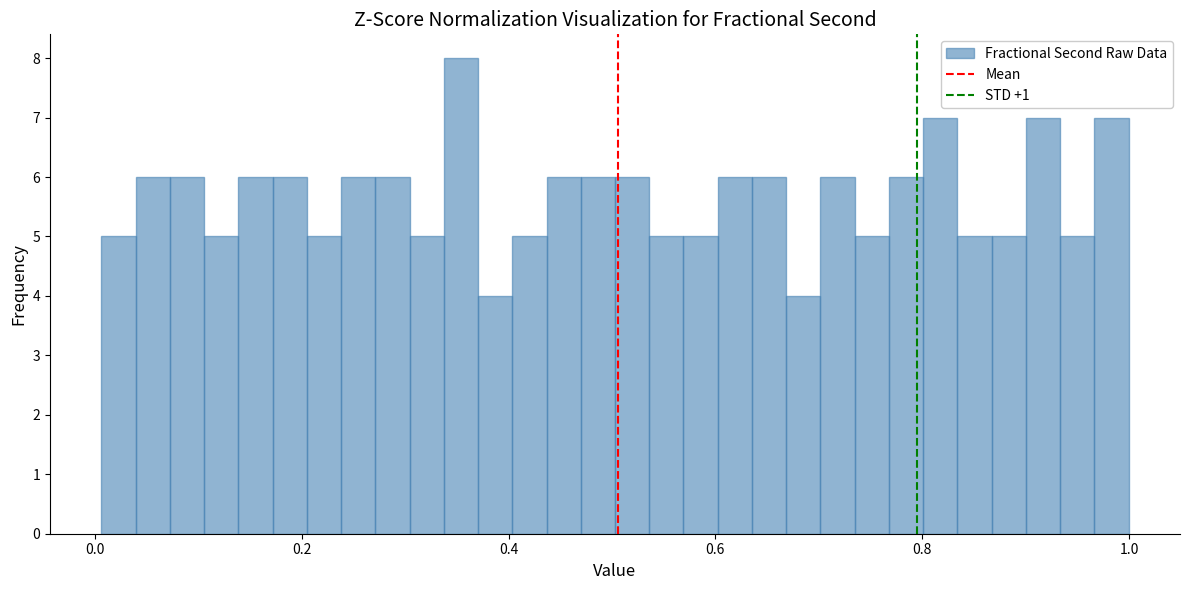

Around what value on the x-axis is the tallest bar? Give the approximate position of its centre, as read against the axis.

0.36